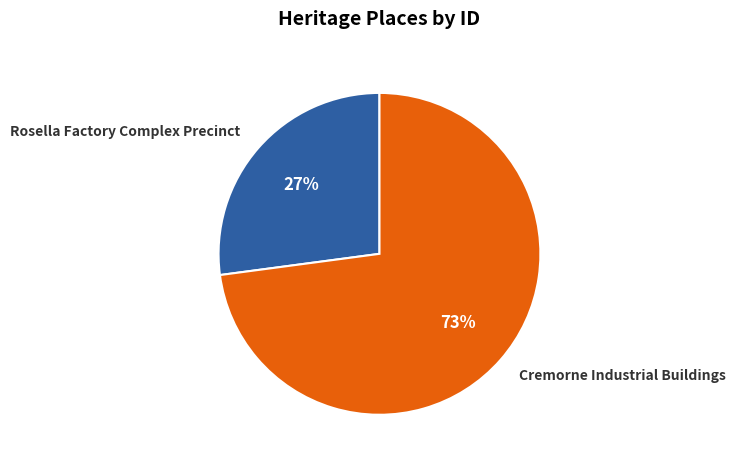

Do Rosella Factory Complex Precinct and Cremorne Industrial Buildings together represent more than half of the pie?

Yes